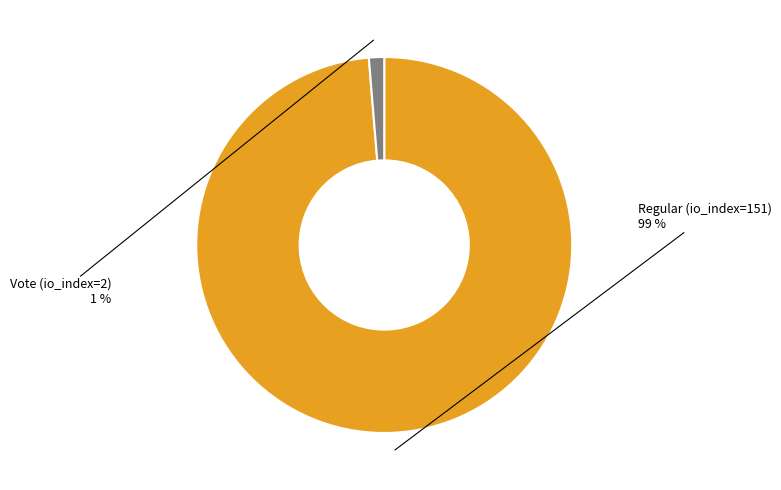

Rank the categories by value from highest to lowest.

Regular (io_index=151), Vote (io_index=2)